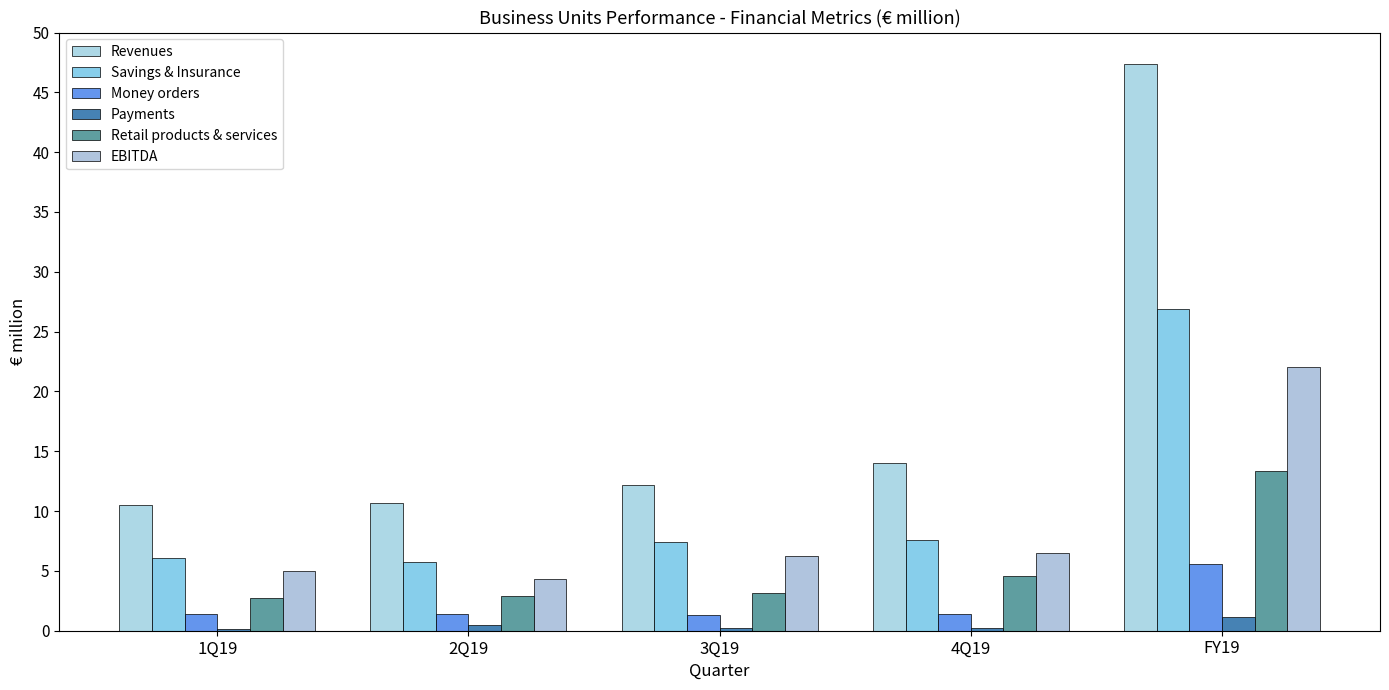

How many bars are there in each group?

6